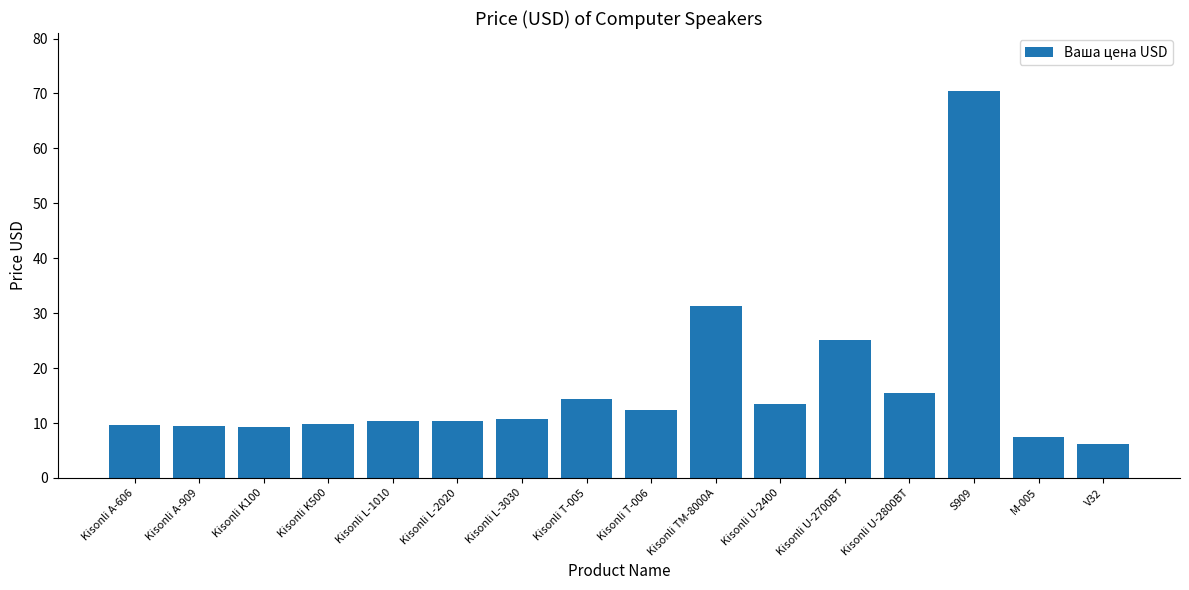

What value does the data have at Kisonli T-005?

14.4